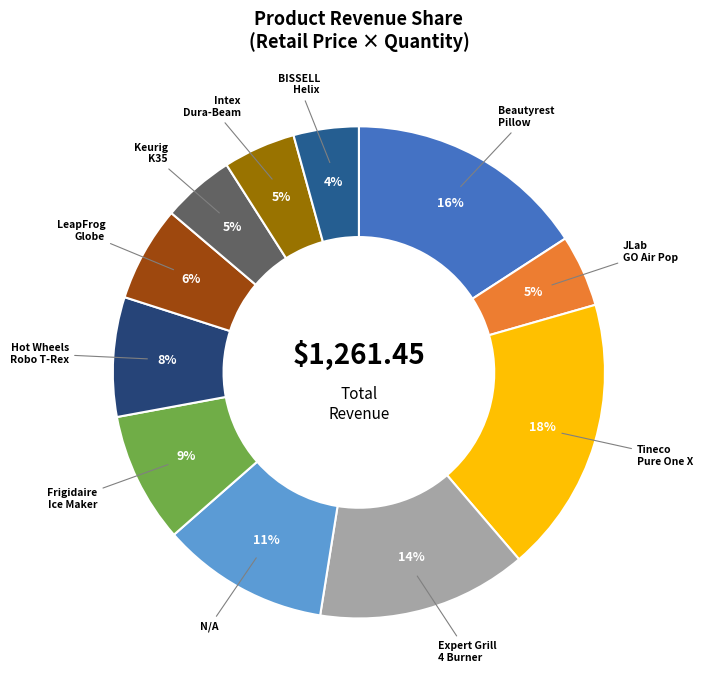

Is there any slice that represents more than half of the pie?

No